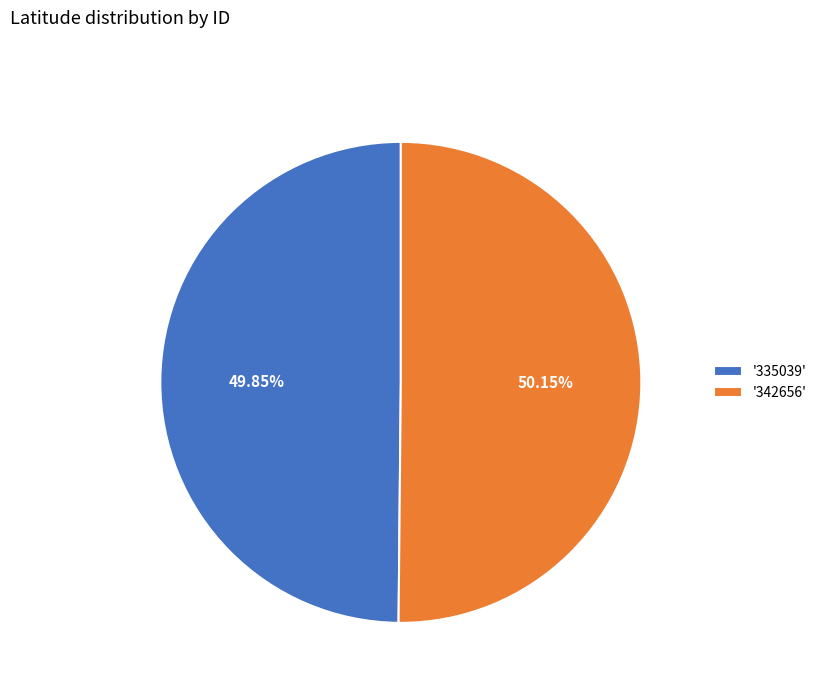

Is there a majority slice in this chart?

Yes